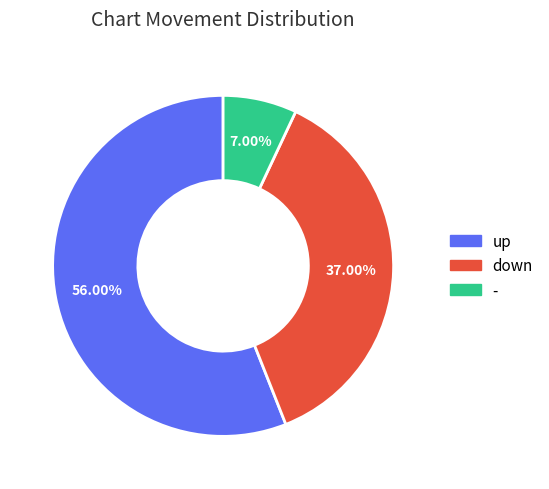

Which slice is the smallest?

-